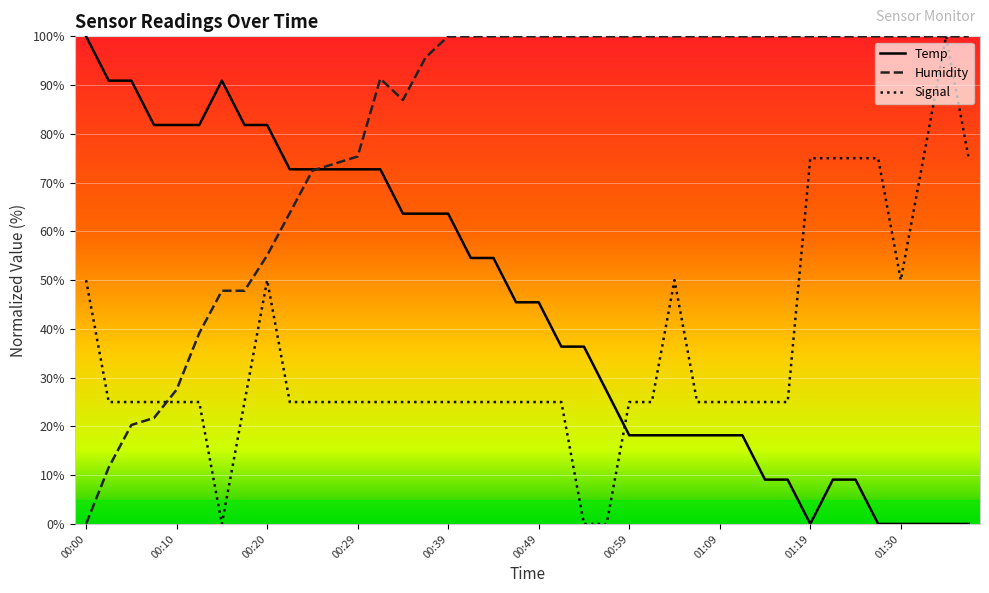

How many distinct data groups are displayed?

3